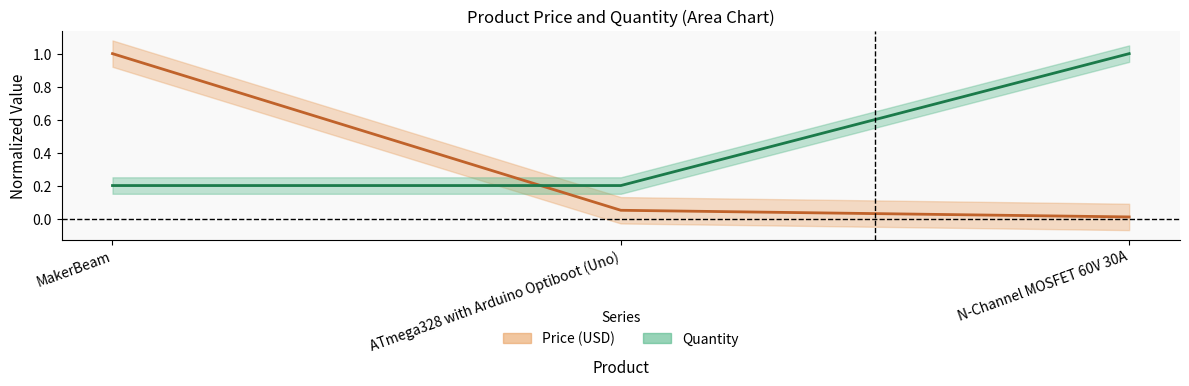

Reading right to left, transcribe all the data shown in this chart.

Price (USD) center: 0.0	0.1	1.0
Quantity center: 1.0	0.2	0.2